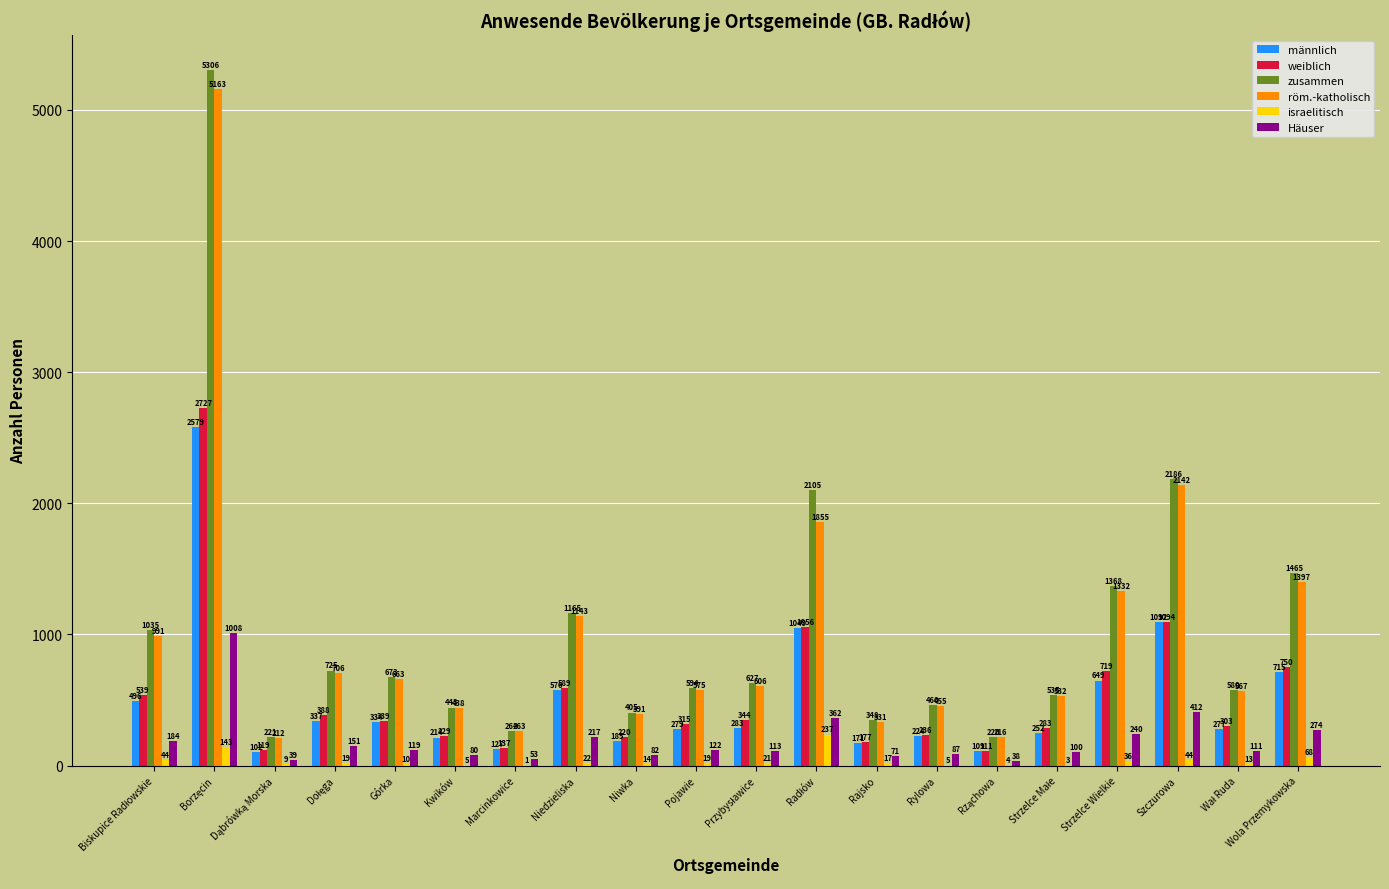

Which series has the largest total across all categories?

zusammen